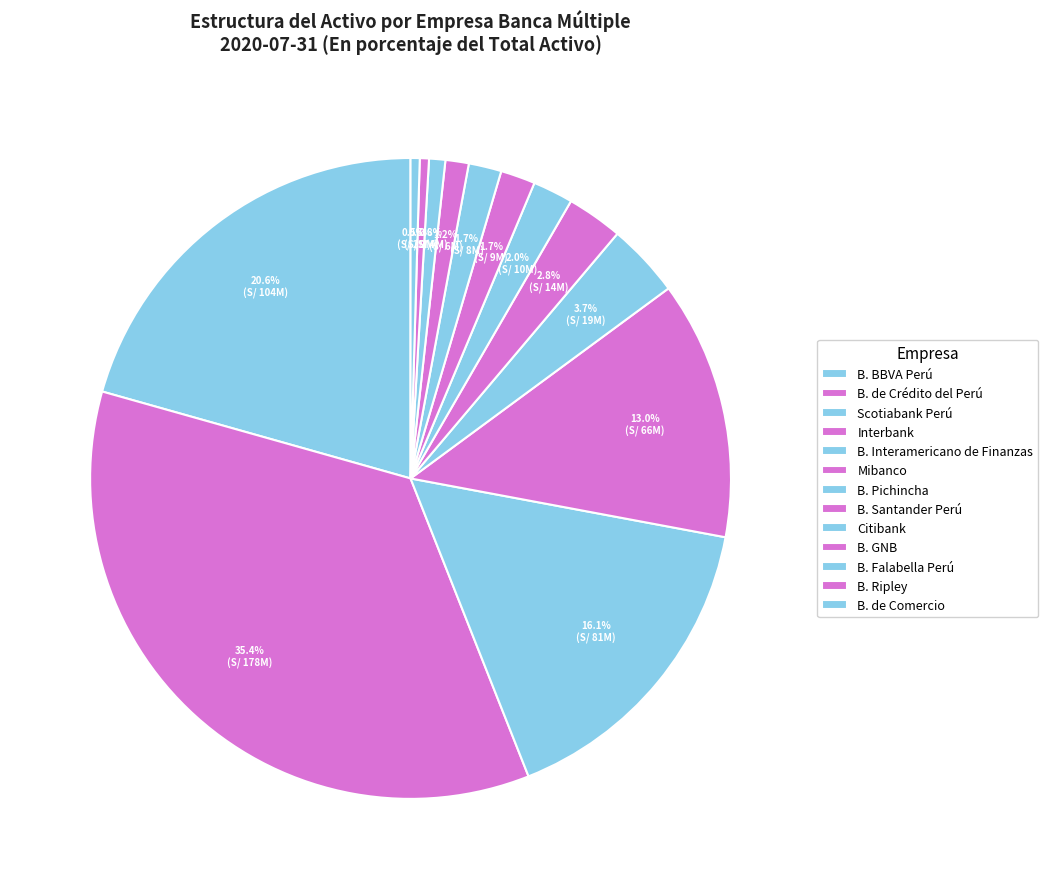

What percentage is the Citibank slice, to the nearest percent?

2%